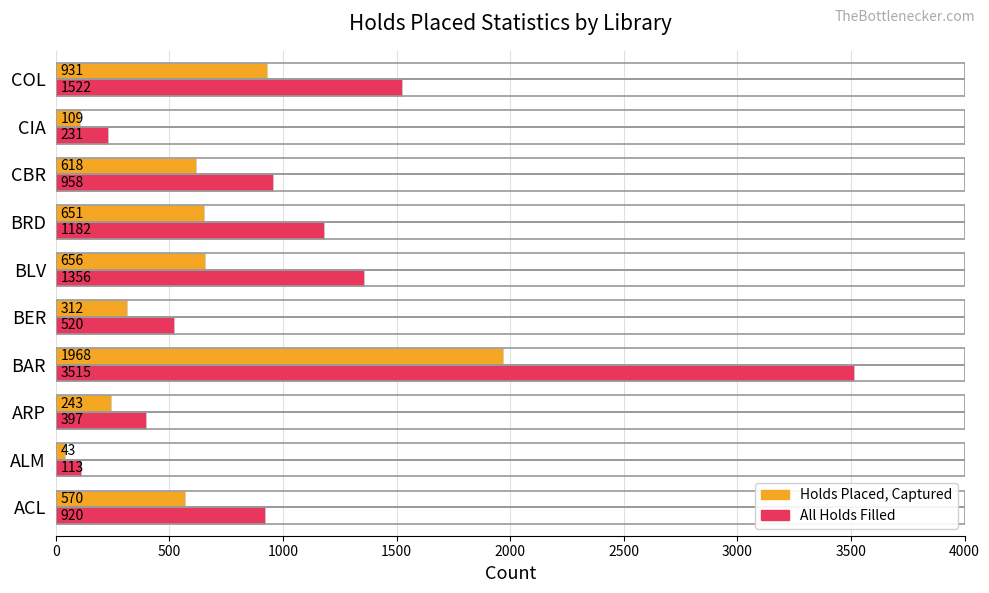

What is the difference between the maximum and minimum values in the Holds Placed, Captured series?

1925